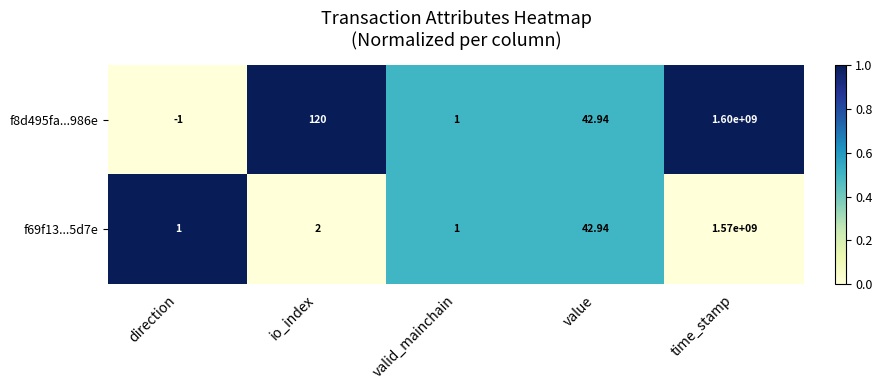

List the labels in order of f8d495fa...986e value, smallest first.

direction, valid_mainchain, value, io_index, time_stamp